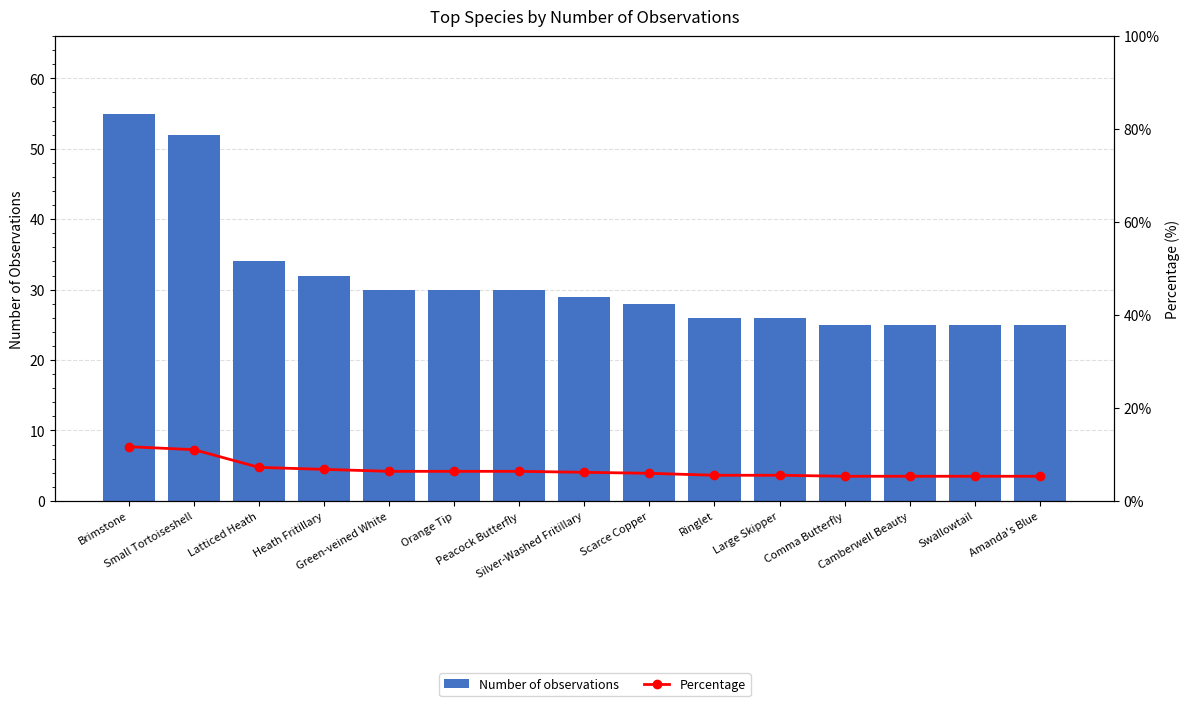

What is the spread (max minus min) of values at Peacock Butterfly?

23.6